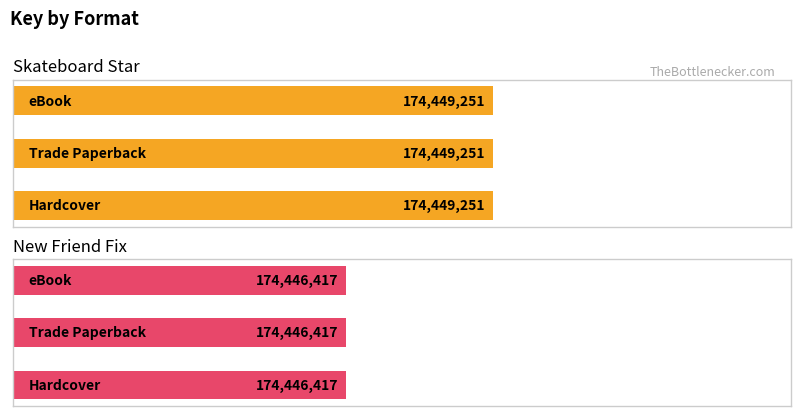

What is the label of the 1st bar from the right?

eBook